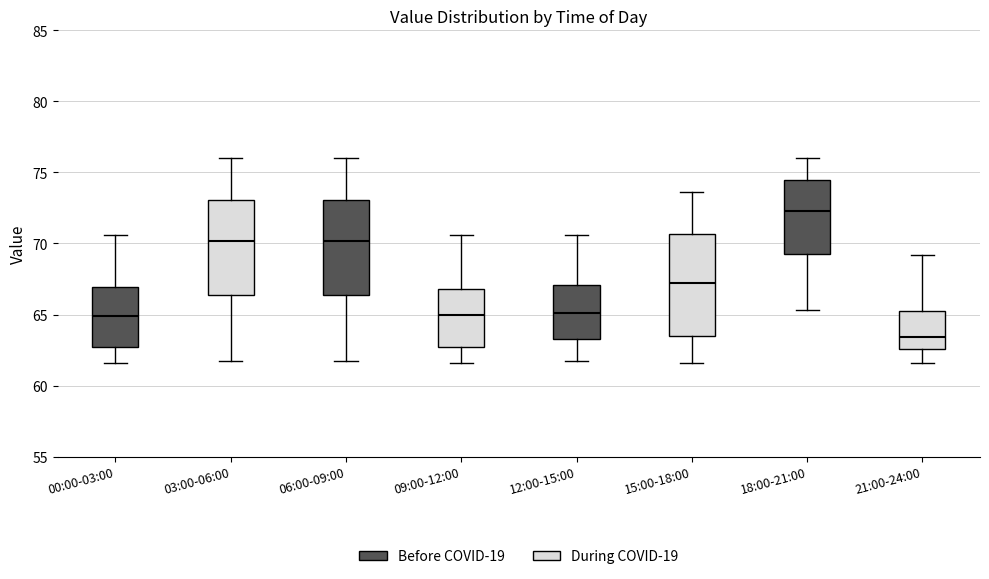

Reading left to right, transcribe this box plot: for each box, give where its median line is, the range the box spans, and where its two whiskers end, as read against the y-axis. The values are not printed on the chart, so give them approximately, as read against the axis.

00:00-03:00: median 65.0, box 62.5 to 67.0, whiskers 61.5 to 70.5
03:00-06:00: median 70.0, box 66.5 to 73.0, whiskers 61.5 to 76.0
06:00-09:00: median 70.0, box 66.5 to 73.0, whiskers 61.5 to 76.0
09:00-12:00: median 65.0, box 62.5 to 67.0, whiskers 61.5 to 70.5
12:00-15:00: median 65.0, box 63.5 to 67.0, whiskers 61.5 to 70.5
15:00-18:00: median 67.0, box 63.5 to 70.5, whiskers 61.5 to 73.5
18:00-21:00: median 72.5, box 69.0 to 74.5, whiskers 65.5 to 76.0
21:00-24:00: median 63.5, box 62.5 to 65.5, whiskers 61.5 to 69.0